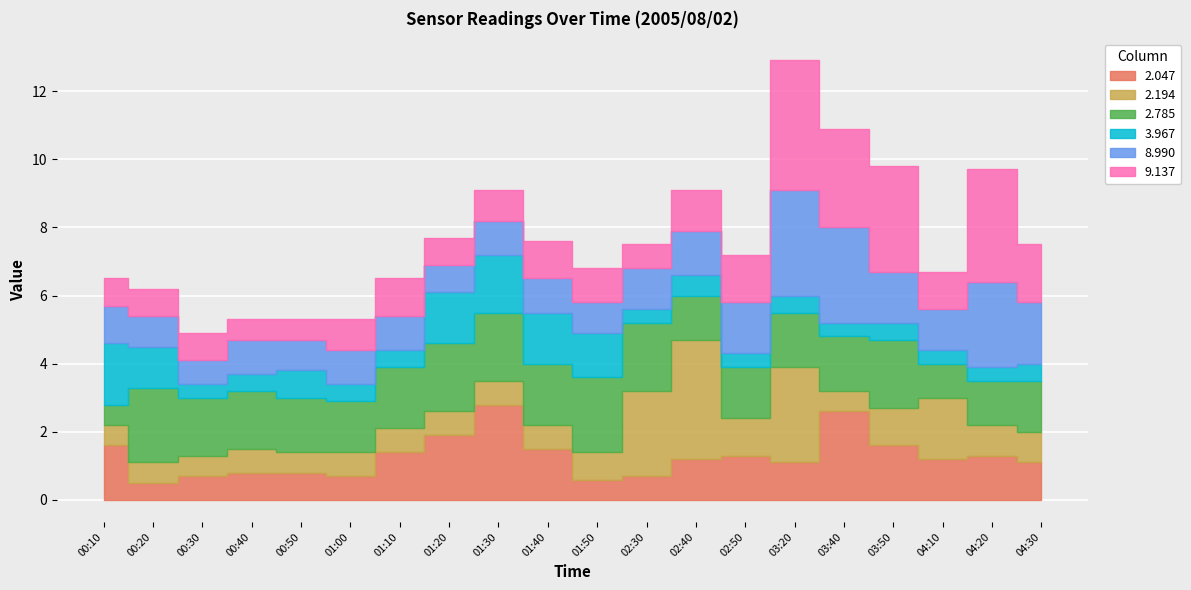

Is the value of 2.194 at 01:10 greater than the value of 3.967 at 01:20?

No